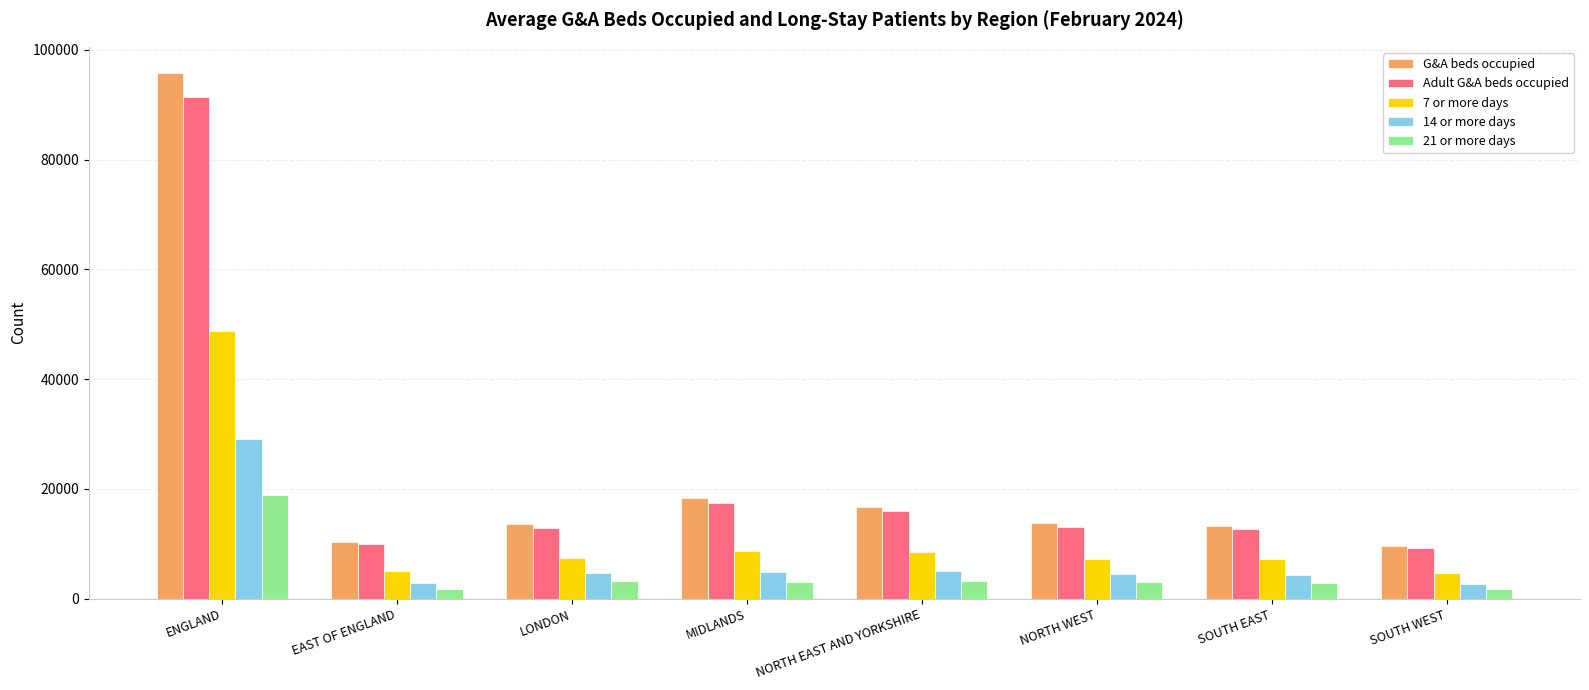

List the series in order of their peak value, lowest first.

21 or more days, 14 or more days, 7 or more days, Adult G&A beds occupied, G&A beds occupied